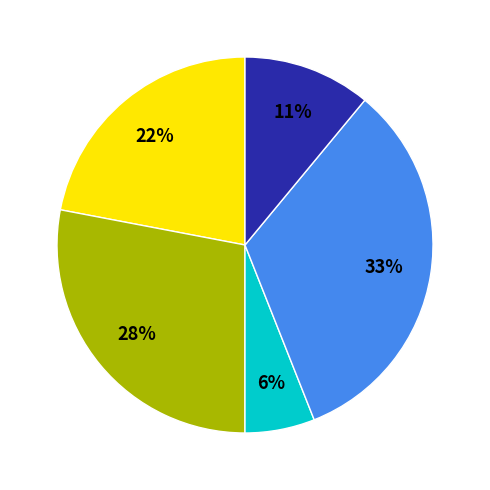

Is there any slice that represents more than half of the pie?

No